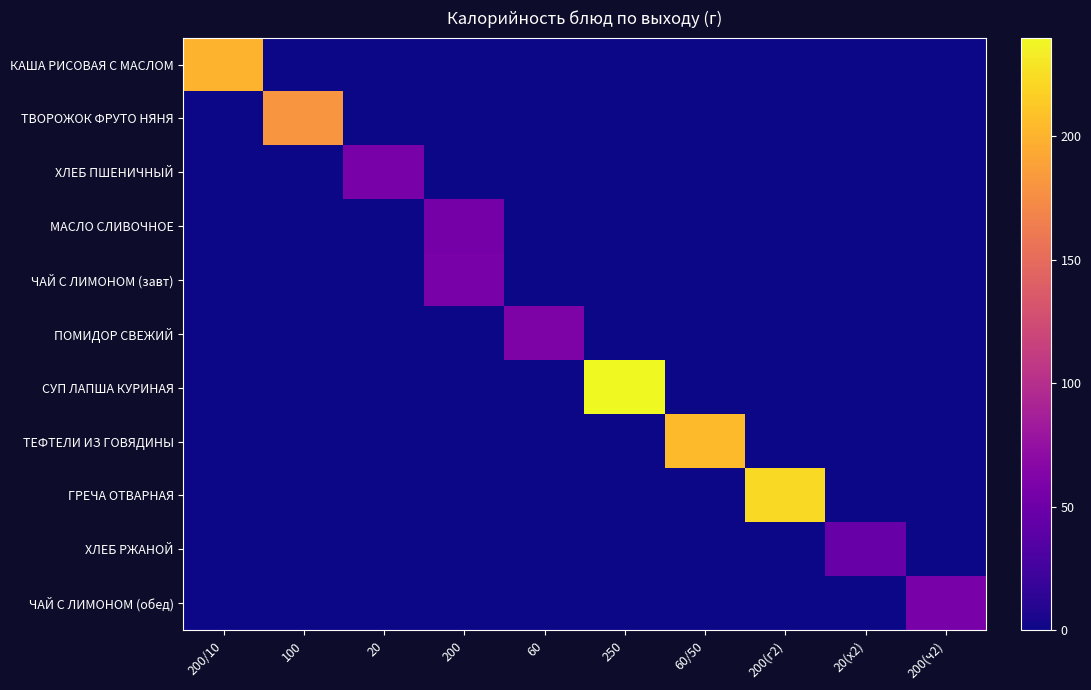

Between 200/10 and 20, which series saw the biggest shift?

КАША РИСОВАЯ С МАСЛОМ